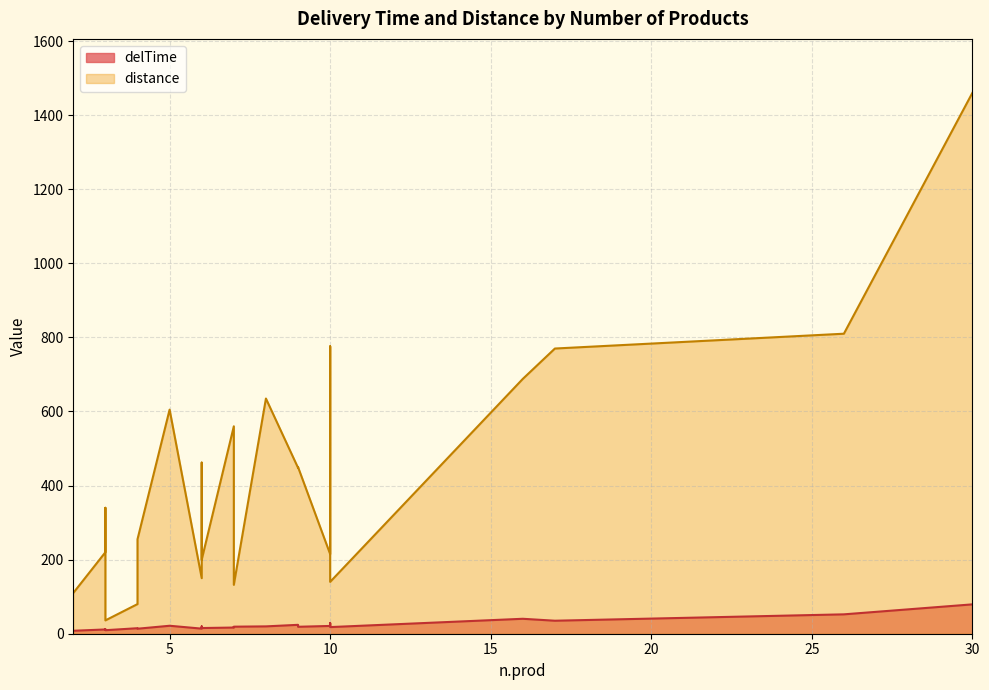

List the series in order of their peak value, highest first.

distance, delTime